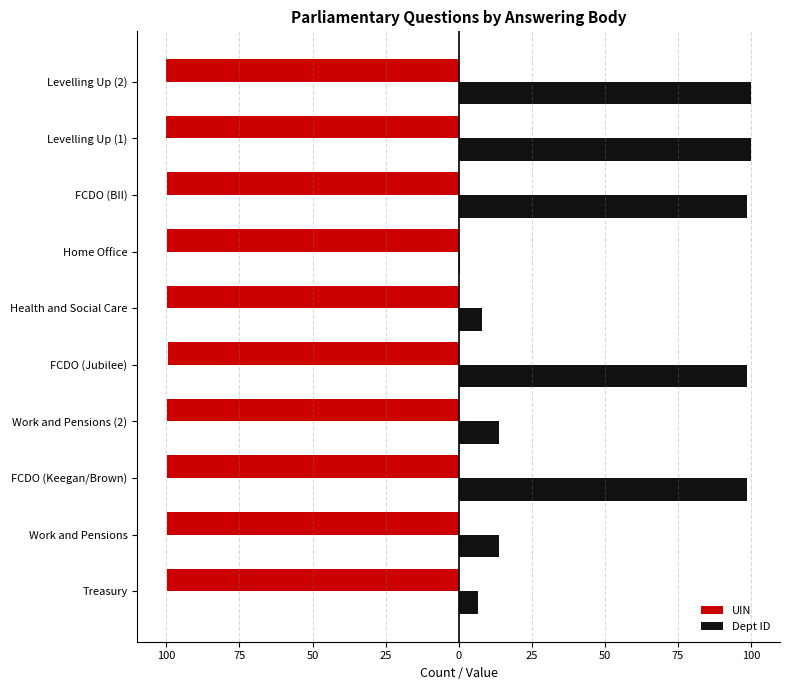

Rank the series by their average value, from lowest to highest.

UIN, Dept ID